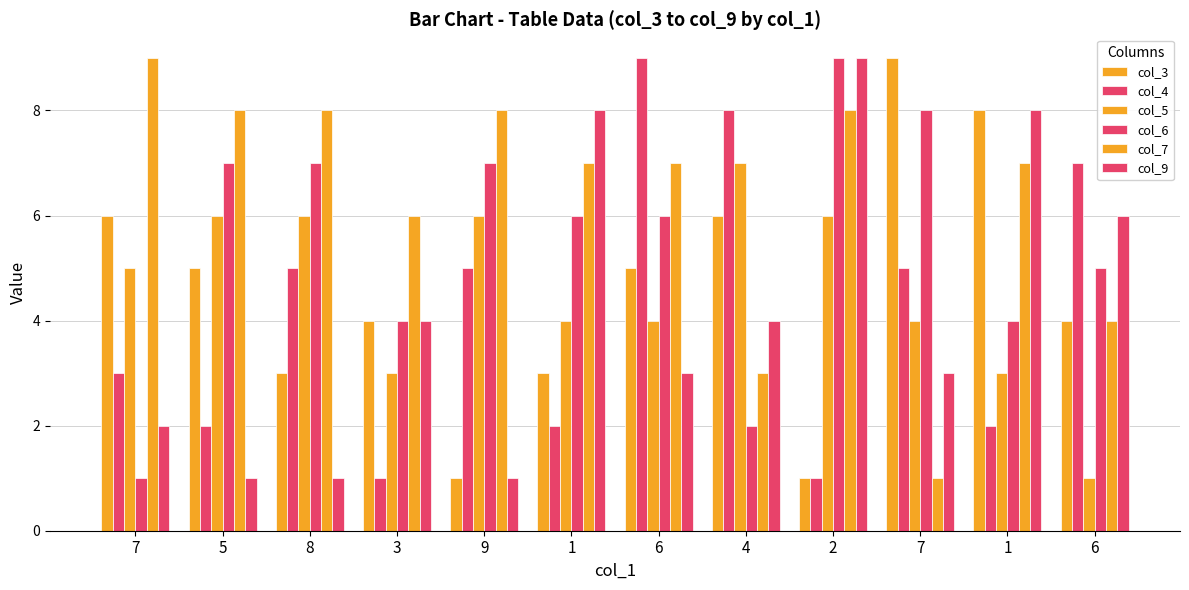

At how many categories does at least one series exceed 8?

4